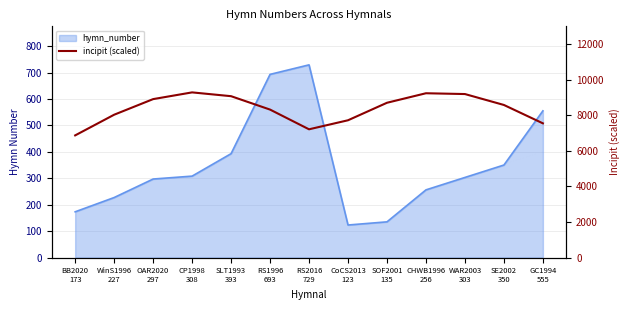

Is it true that the value at RS2016
729 is 7208.0?

True